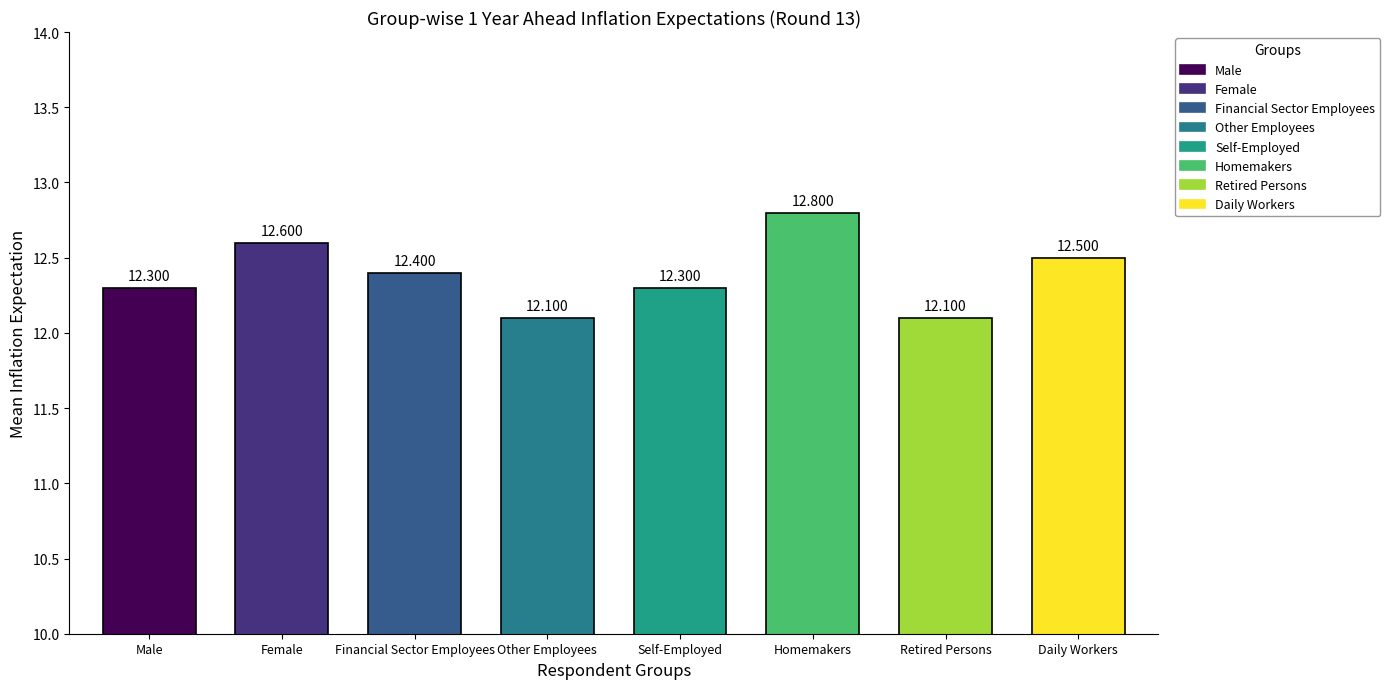

True or false: the data shows 19.4 at Financial Sector Employees.

False